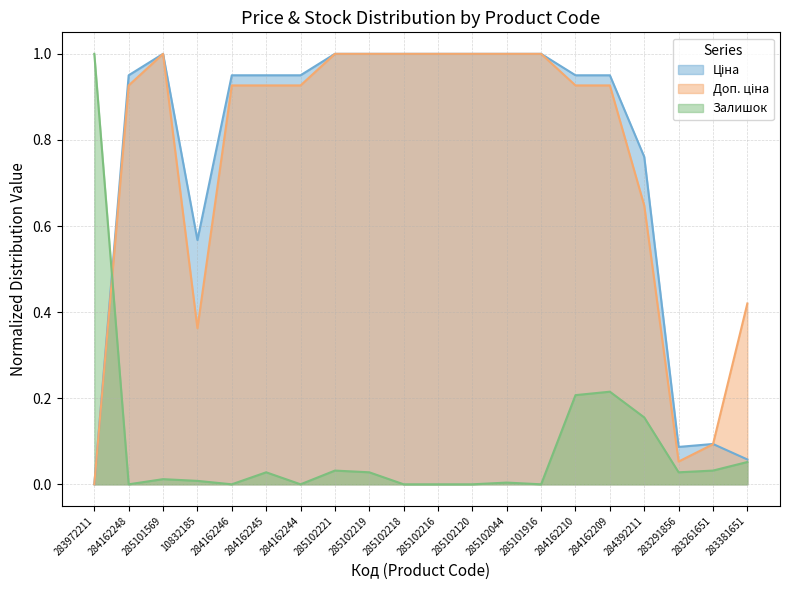

What are all the series names shown in the legend?

Ціна, Доп. ціна, Залишок